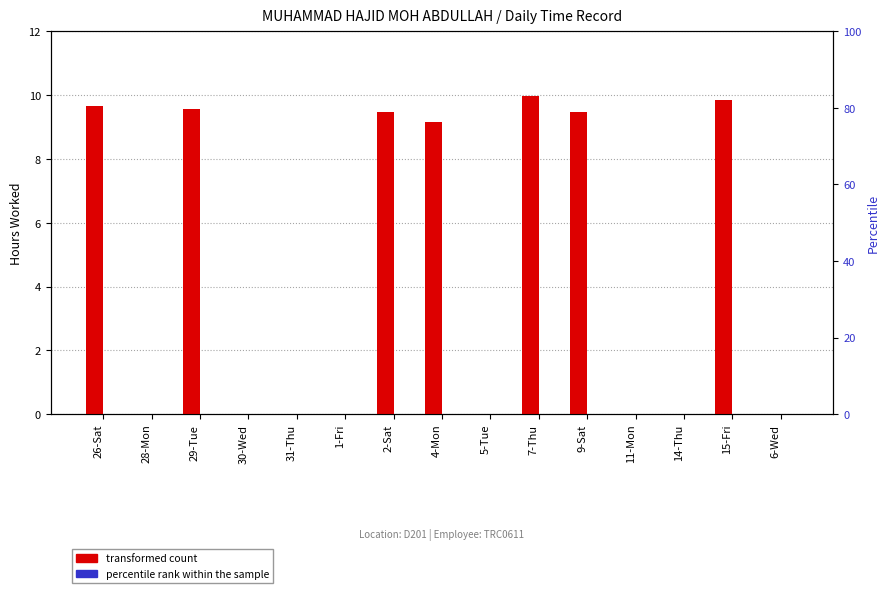

Reading left to right, what are all the values shown in this chart?

transformed count: 26-Sat=9.7	28-Mon=0.0	29-Tue=9.6	30-Wed=0.0	31-Thu=0.0	1-Fri=0.0	2-Sat=9.5	4-Mon=9.2	5-Tue=0.0	7-Thu=10.0	9-Sat=9.5	11-Mon=0.0	14-Thu=0.0	15-Fri=9.8	6-Wed=0.0
percentile rank within the sample: 26-Sat=0.0	28-Mon=0.0	29-Tue=0.0	30-Wed=0.0	31-Thu=0.0	1-Fri=0.0	2-Sat=0.0	4-Mon=0.0	5-Tue=0.0	7-Thu=0.0	9-Sat=0.0	11-Mon=0.0	14-Thu=0.0	15-Fri=0.0	6-Wed=0.0